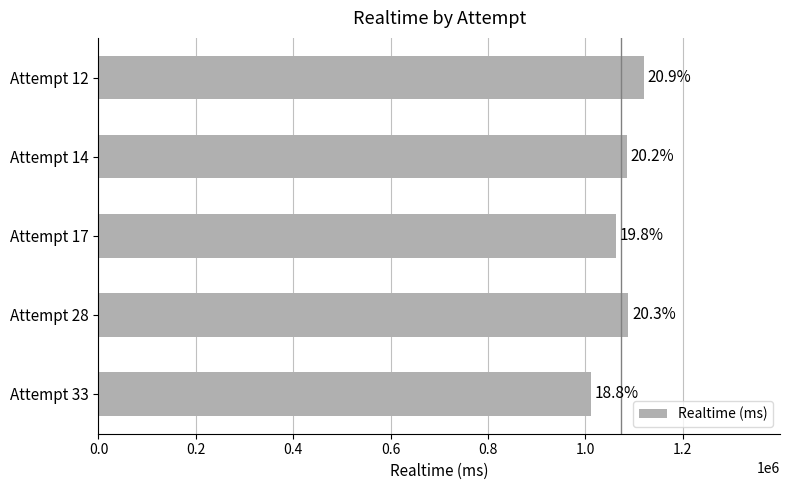

What is the difference between the maximum and minimum values?

107969